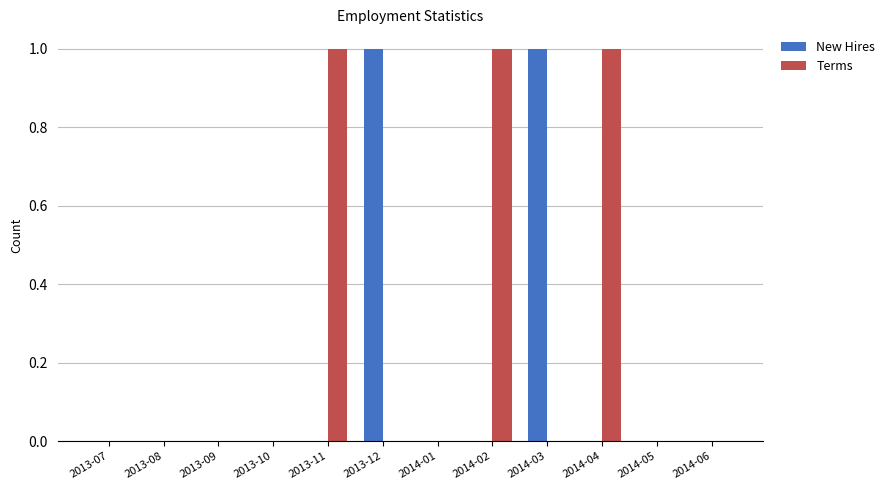

The Terms series shows 0 at 2014-05. True or false?

True